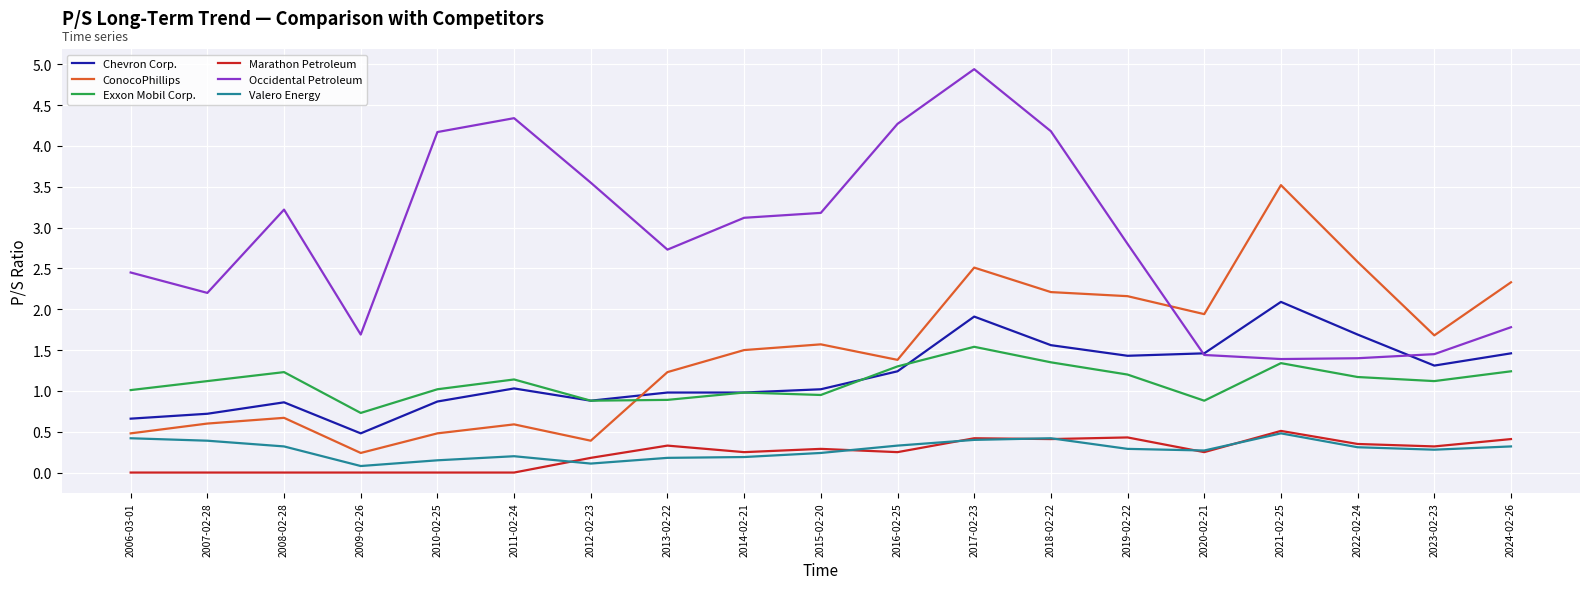

True or false: Occidental Petroleum has a value of 1.4 at 2021-02-25.

True